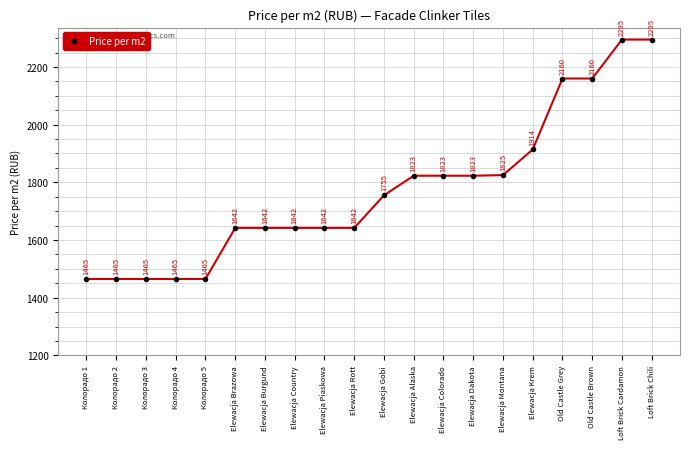

Reading left to right, what are all the values shown in this chart?

Колорадо 1=1465	Колорадо 2=1465	Колорадо 3=1465	Колорадо 4=1465	Колорадо 5=1465	Elewacja Brazowa=1642	Elewacja Burgund=1642	Elewacja Country=1642	Elewacja Piaskowa=1642	Elewacja Rott=1642	Elewacja Gobi=1755	Elewacja Alaska=1823	Elewacja Colorado=1823	Elewacja Dakota=1823	Elewacja Montana=1825	Elewacja Krem=1914	Old Castle Grey=2160	Old Castle Brown=2160	Loft Brick Cardamon=2295	Loft Brick Chili=2295